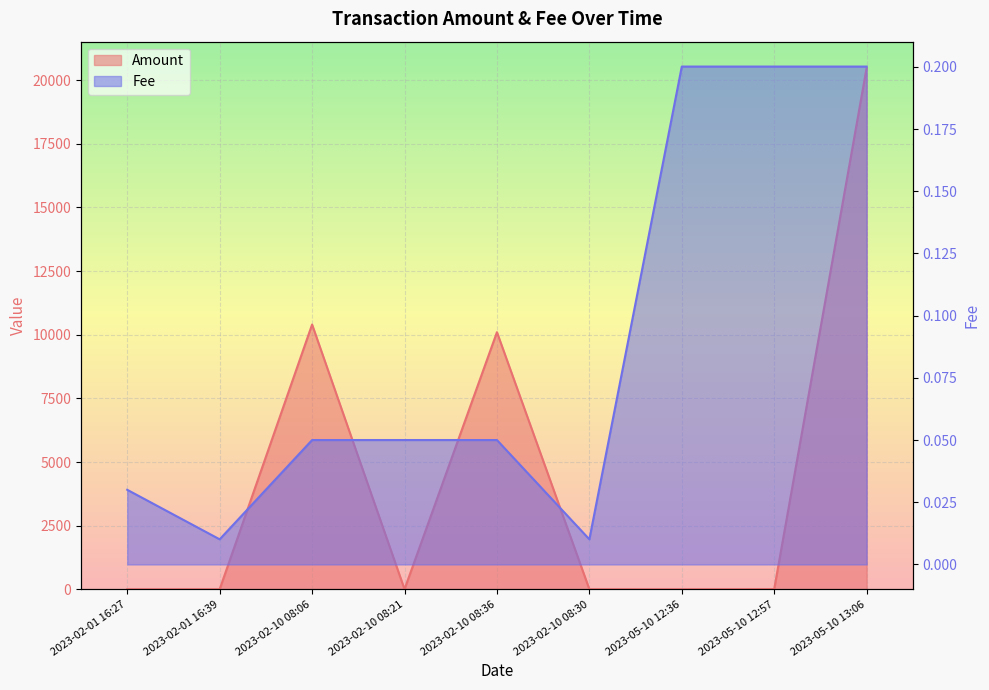

What is the difference between the second highest and second lowest values in the Fee series?

0.2